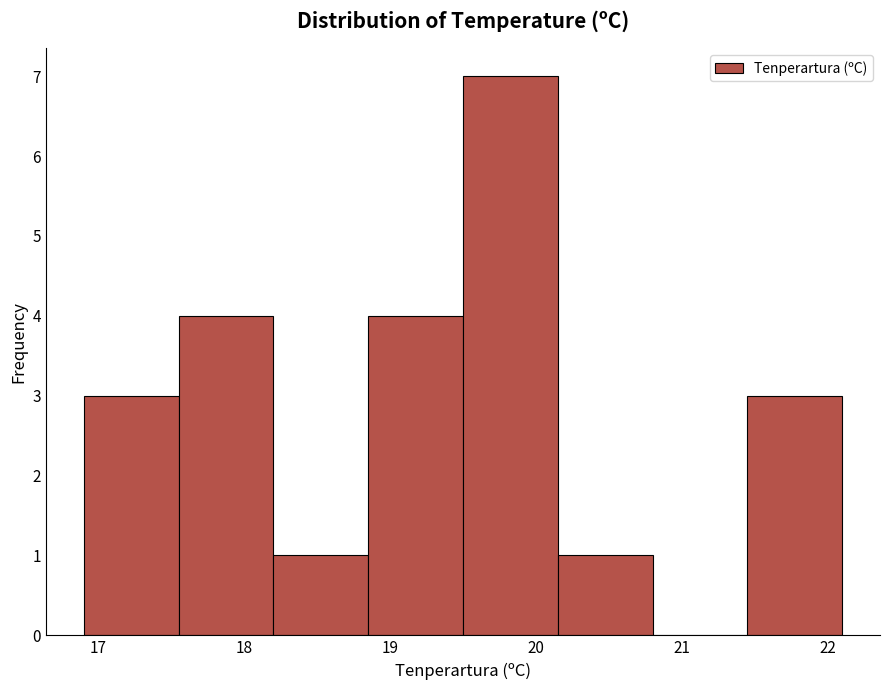

How tall is the bar that spans 20.15 to 20.80 on the x-axis? Neither the bar edges nor the heights are printed on the chart, so give them approximately, as read against the axes.

1